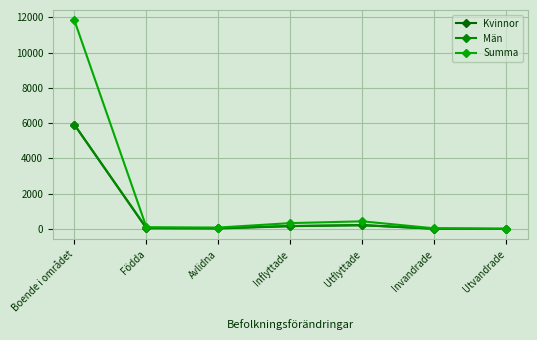

What is the label of the 3rd point from the left?

Avlidna